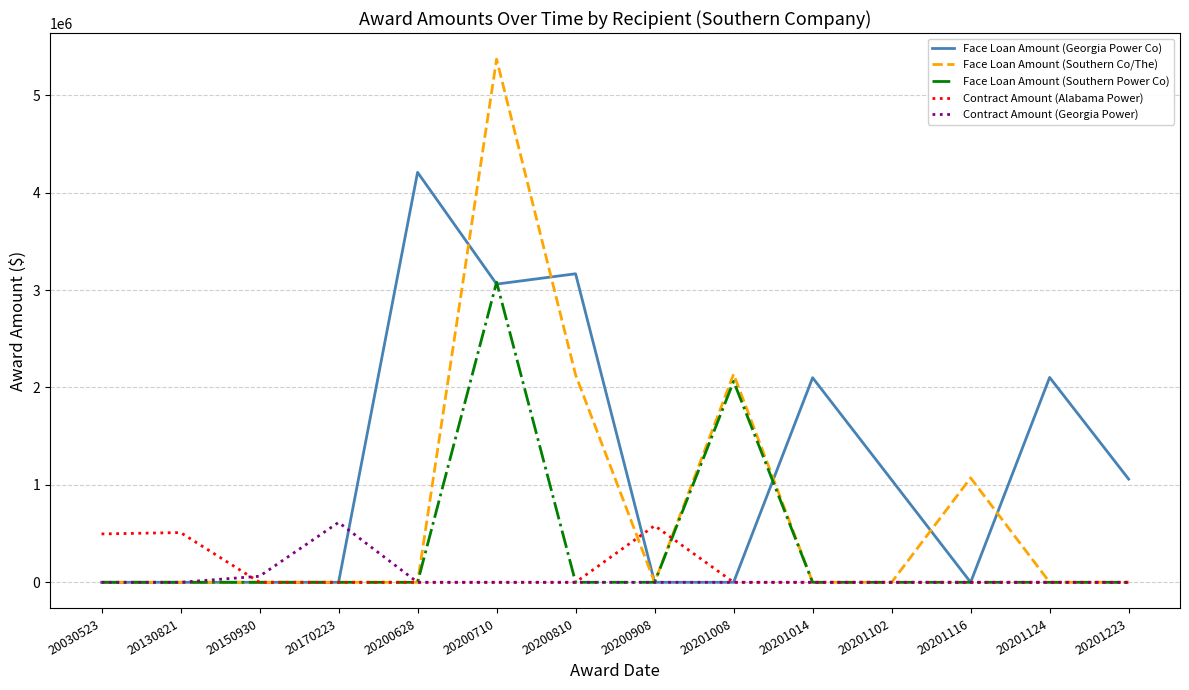

What is the average value of the Contract Amount (Georgia Power) series?

48403